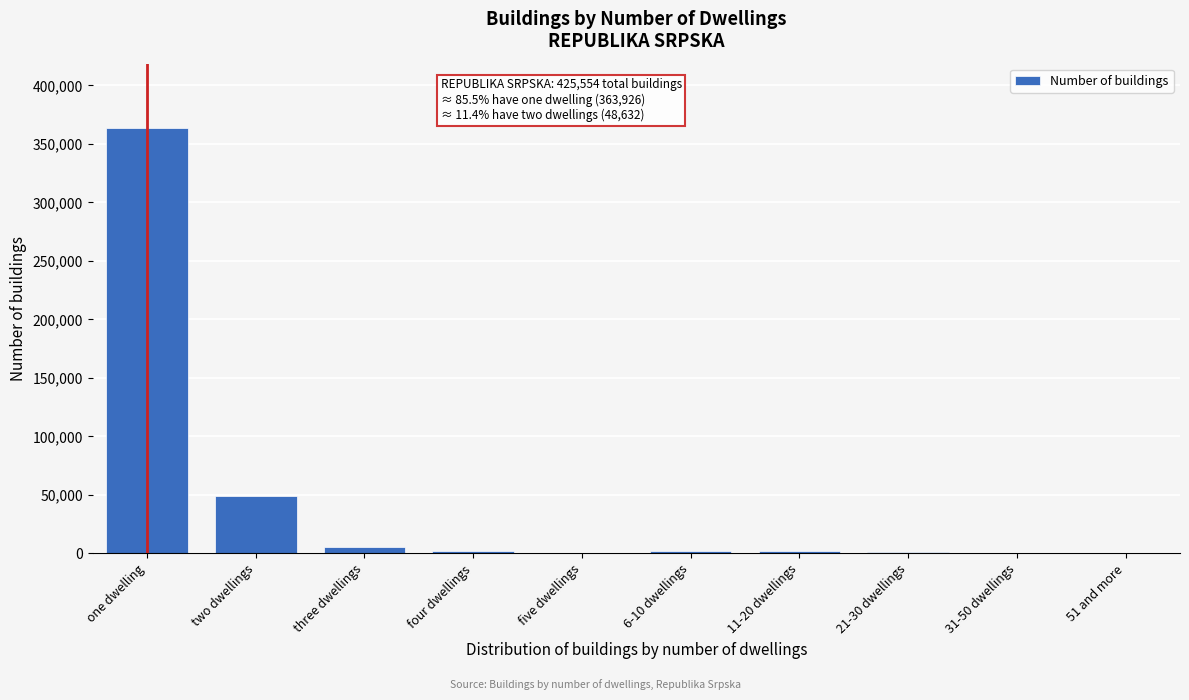

What is the sum of all values?

425554